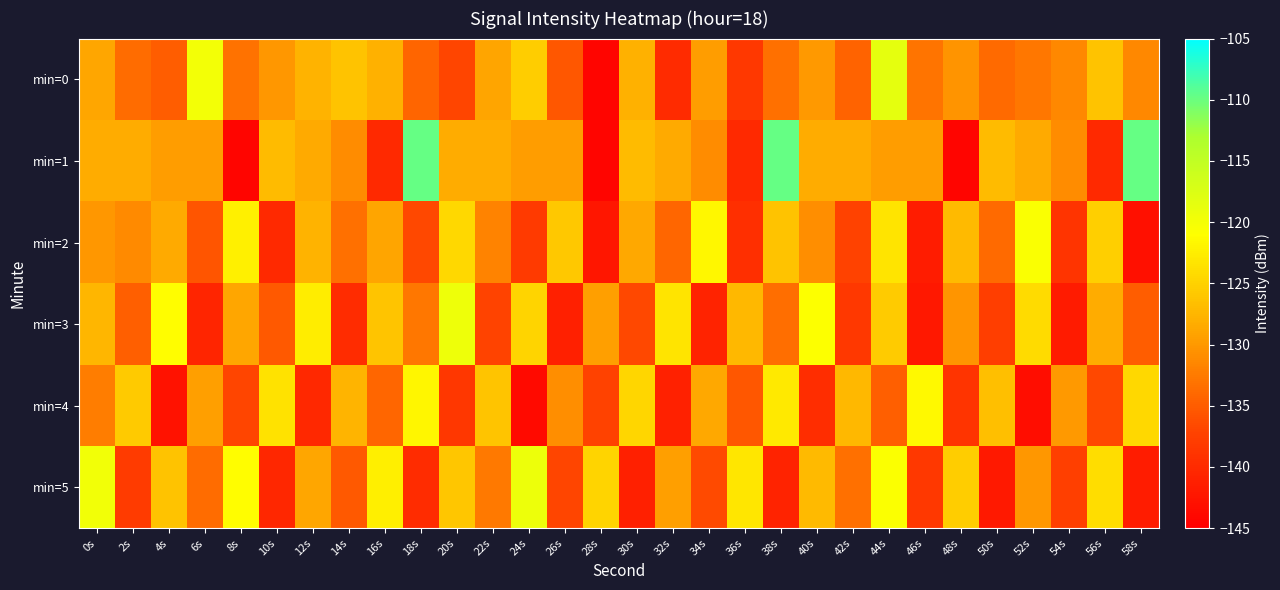

Reading left to right, list all the values displayed in this chart.

min=0: 0s=-128.8	2s=-133.7	4s=-135.0	6s=-119.9	8s=-133.2	10s=-130.1	12s=-127.7	14s=-126.4	16s=-127.9	18s=-134.3	20s=-137.0	22s=-129.0	24s=-125.4	26s=-135.4	28s=-144.2	30s=-127.9	32s=-139.9	34s=-129.6	36s=-138.3	38s=-133.4	40s=-129.9	42s=-134.5	44s=-118.5	46s=-133.0	48s=-130.4	50s=-133.9	52s=-132.7	54s=-131.3	56s=-126.3	58s=-131.4
min=1: 0s=-128.4	2s=-128.3	4s=-129.5	6s=-129.6	8s=-144.3	10s=-127.0	12s=-128.5	14s=-131.0	16s=-140.1	18s=-109.8	20s=-128.4	22s=-128.3	24s=-129.5	26s=-129.6	28s=-144.3	30s=-127.0	32s=-128.5	34s=-131.0	36s=-140.1	38s=-109.8	40s=-128.4	42s=-128.3	44s=-129.5	46s=-129.6	48s=-144.3	50s=-127.0	52s=-128.5	54s=-131.0	56s=-140.1	58s=-109.8
min=2: 0s=-130.1	2s=-131.2	4s=-128.5	6s=-135.6	8s=-122.3	10s=-140.1	12s=-127.8	14s=-133.4	16s=-129.0	18s=-136.7	20s=-124.5	22s=-131.8	24s=-138.2	26s=-125.9	28s=-142.3	30s=-128.6	32s=-134.1	34s=-121.7	36s=-139.5	38s=-126.3	40s=-130.8	42s=-137.2	44s=-123.4	46s=-141.6	48s=-127.1	50s=-133.9	52s=-120.5	54s=-138.8	56s=-125.2	58s=-143.1
min=3: 0s=-127.5	2s=-134.8	4s=-121.2	6s=-140.5	8s=-128.9	10s=-135.3	12s=-122.6	14s=-139.8	16s=-126.1	18s=-132.7	20s=-119.4	22s=-137.1	24s=-124.8	26s=-141.2	28s=-129.5	30s=-136.6	32s=-123.3	34s=-140.9	36s=-127.2	38s=-133.5	40s=-120.8	42s=-138.4	44s=-125.5	46s=-142.1	48s=-130.2	50s=-137.7	52s=-124.1	54s=-141.8	56s=-128.3	58s=-135.0
min=4: 0s=-132.3	2s=-125.7	4s=-142.8	6s=-129.4	8s=-136.9	10s=-123.5	12s=-140.2	14s=-127.6	16s=-134.1	18s=-121.8	20s=-138.5	22s=-126.2	24s=-143.7	26s=-130.8	28s=-137.3	30s=-124.6	32s=-141.0	34s=-128.7	36s=-135.4	38s=-122.9	40s=-139.6	42s=-127.3	44s=-134.8	46s=-121.5	48s=-138.9	50s=-126.6	52s=-143.3	54s=-130.0	56s=-136.7	58s=-124.4
min=5: 0s=-119.8	2s=-138.1	4s=-126.4	6s=-133.7	8s=-121.1	10s=-140.4	12s=-128.8	14s=-135.2	16s=-122.5	18s=-139.7	20s=-126.0	22s=-132.6	24s=-119.3	26s=-137.0	28s=-124.7	30s=-141.1	32s=-129.4	34s=-136.5	36s=-123.2	38s=-140.8	40s=-127.1	42s=-133.4	44s=-120.7	46s=-138.3	48s=-125.4	50s=-142.0	52s=-130.1	54s=-137.6	56s=-124.0	58s=-141.7